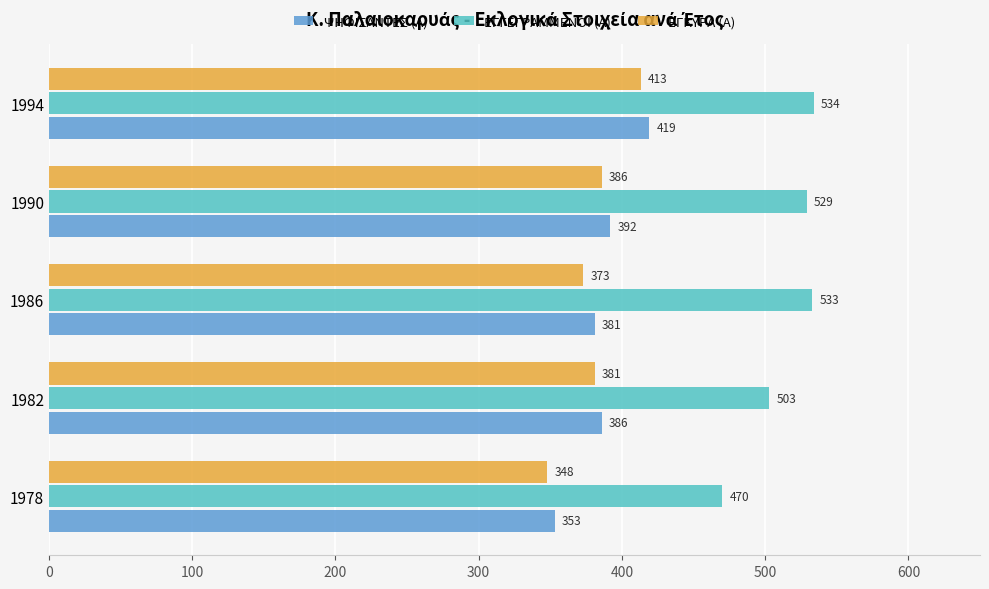

What is the average value of the ΕΓΚΥΡΑ (Α) series?

380